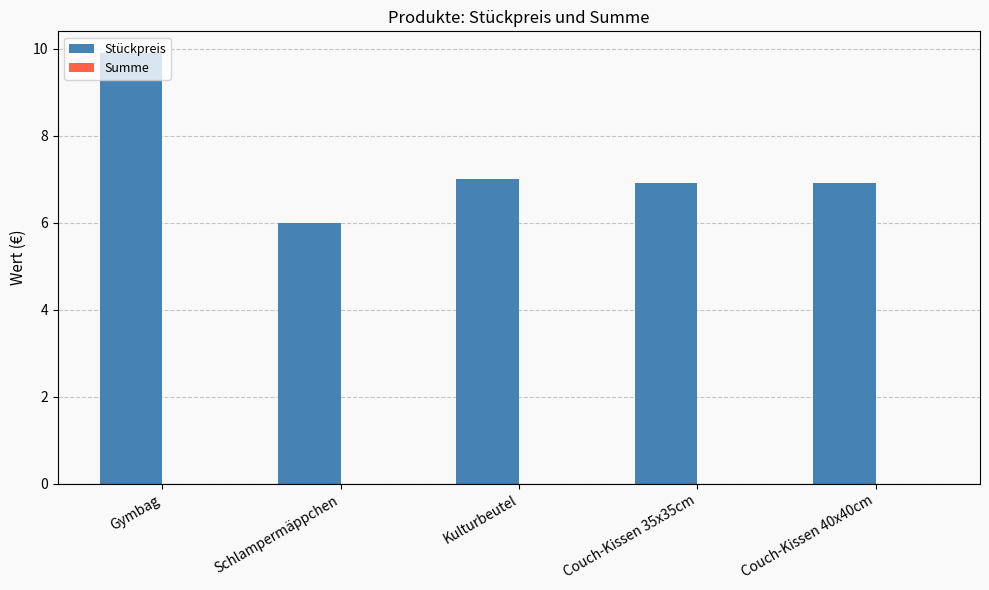

Which category has the highest value across all series?

Gymbag